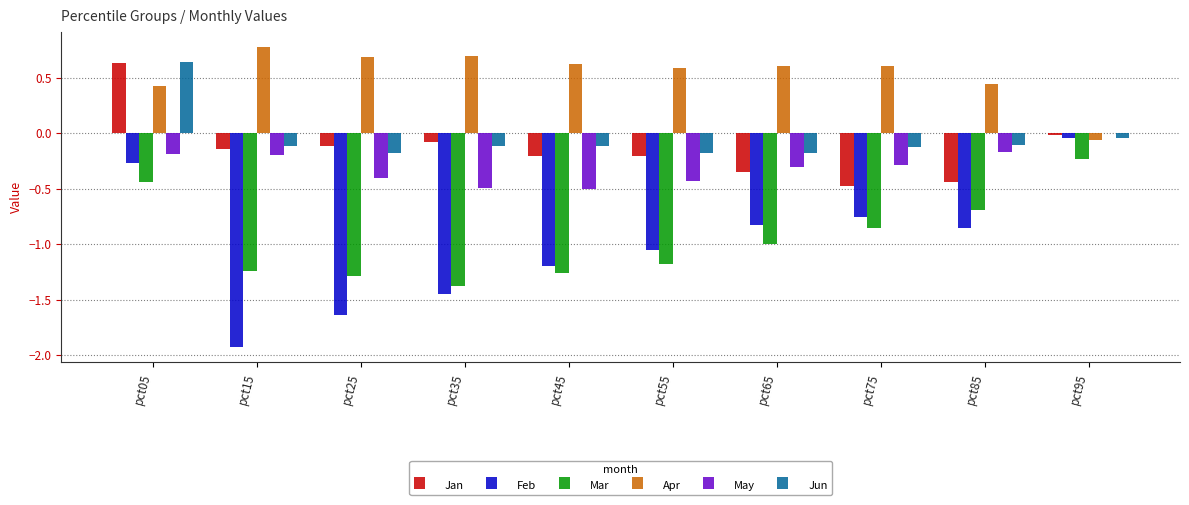

What is the total value across all series at pct65?

-2.1